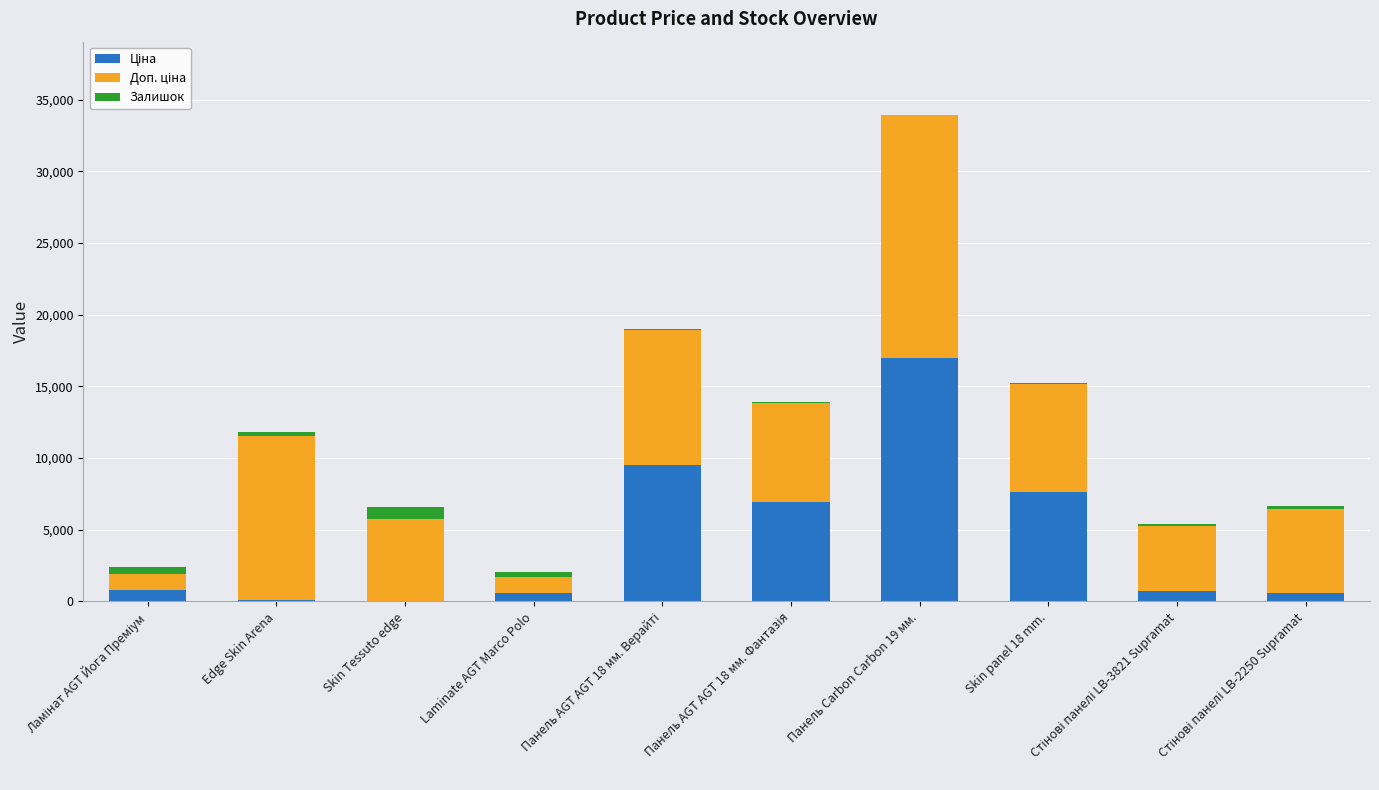

At which category is the sum across all series the highest?

Панель Carbon Carbon 19 мм.